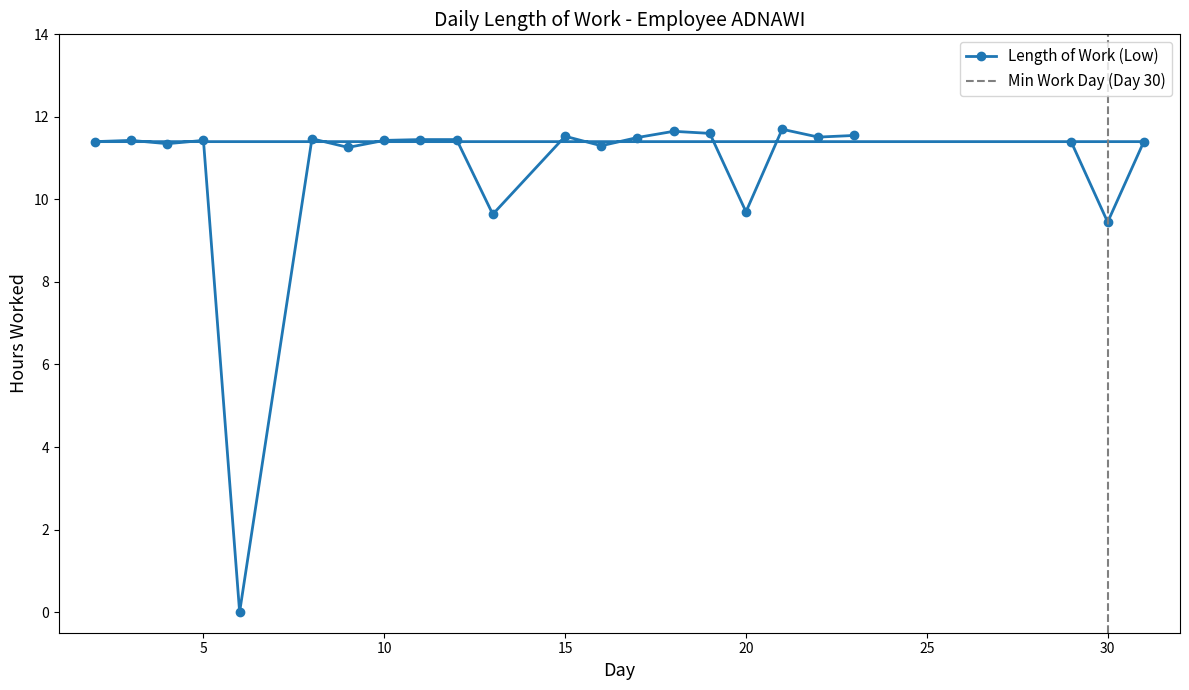

Read the value at 15.

11.5